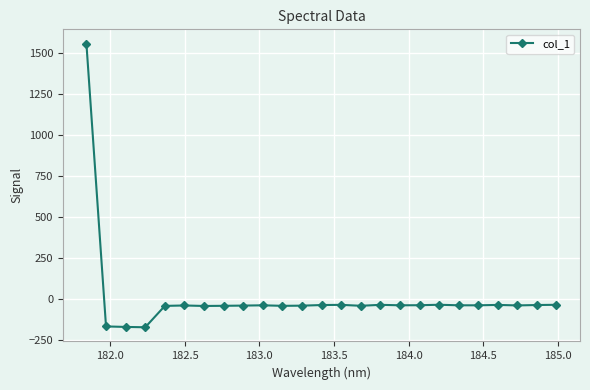

What is the average value?

6.8